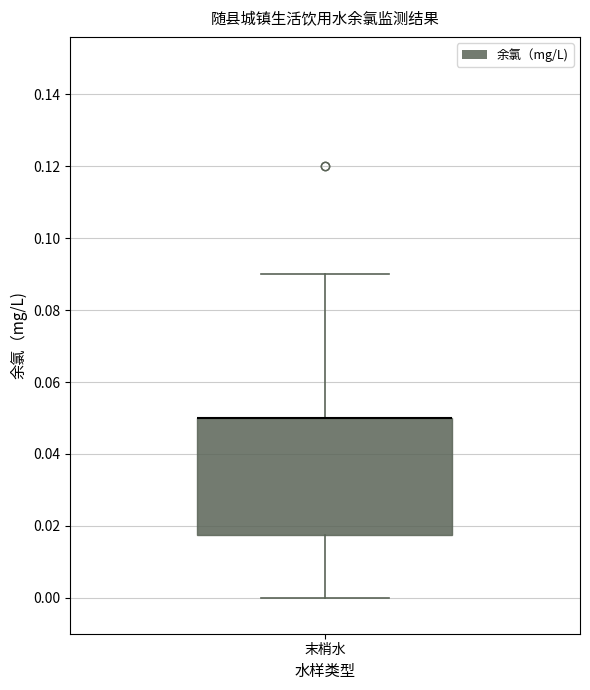

Read this box plot against the y-axis: the position of the median line, the range covered by the box, and the ends of both whiskers. The values are not printed on the chart, so give them approximately, as read against the axis.

median 0.050 (drawn on the box's upper edge), box 0.018 to 0.050, whiskers 0.000 to 0.090